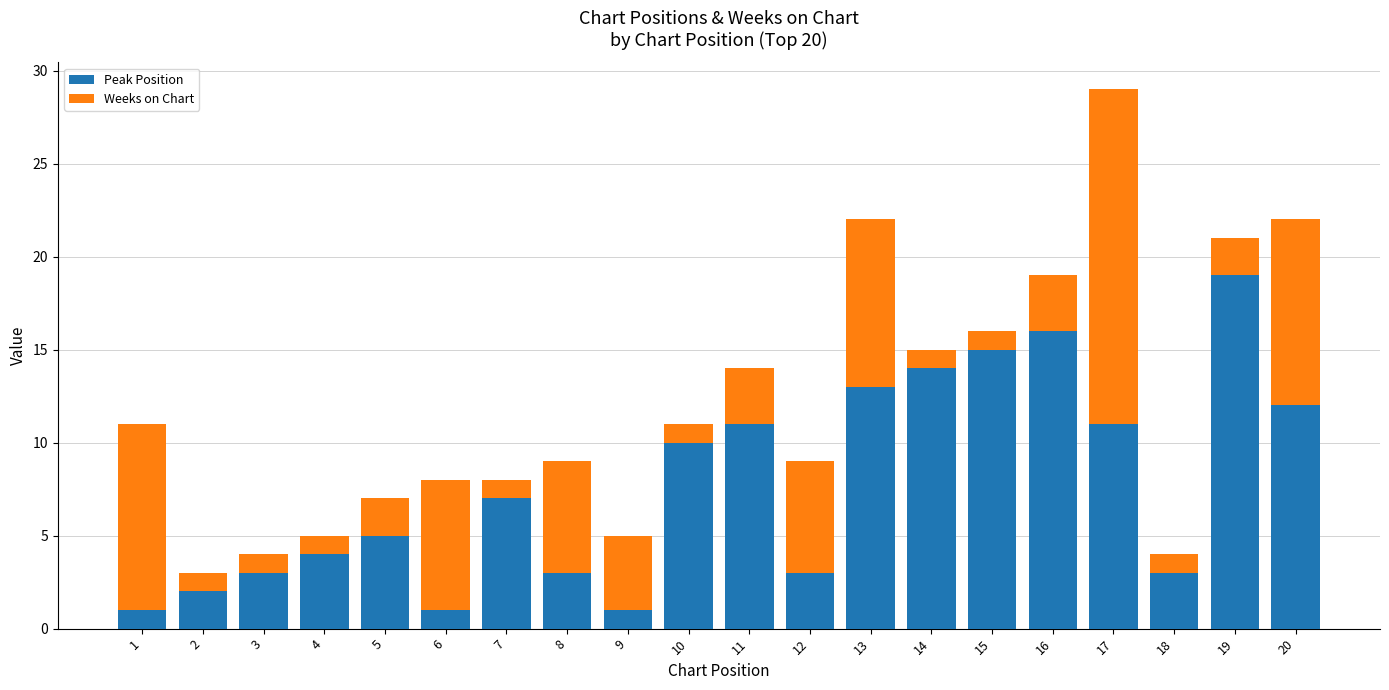

What is the highest value of the Peak Position series?

19